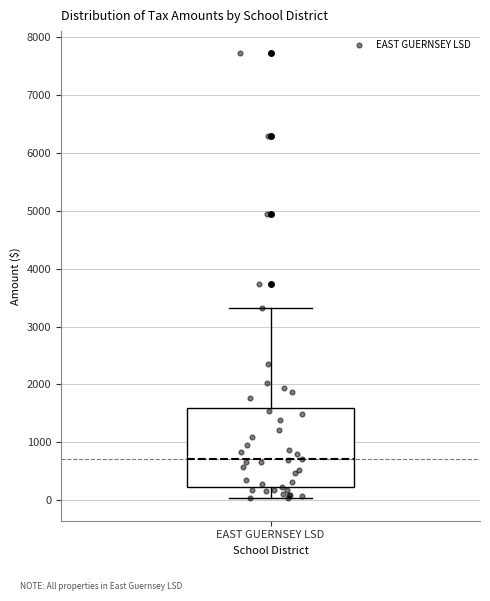

Read this box plot against the y-axis: the position of the median line, the range covered by the box, and the ends of both whiskers. The values are not printed on the chart, so give them approximately, as read against the axis.

median 700, box 200 to 1600, whiskers 0 to 3300